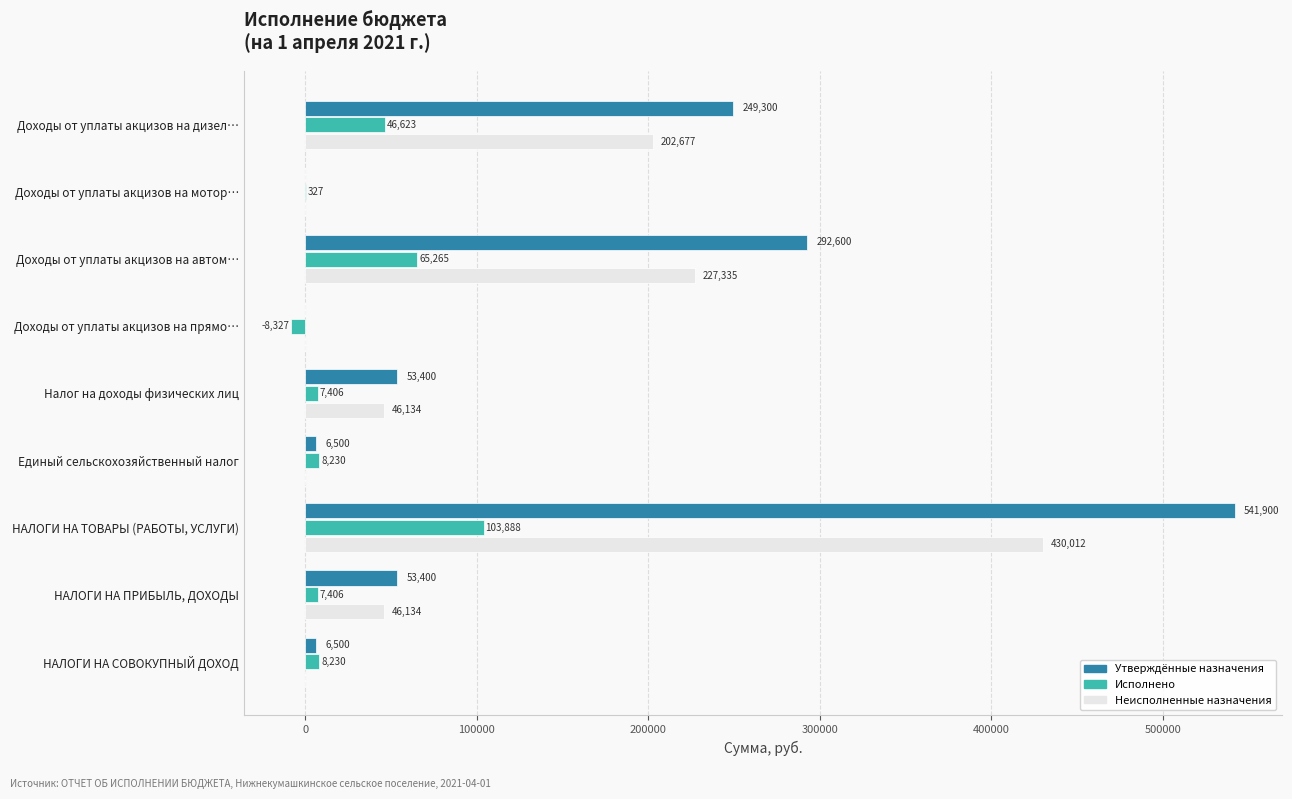

At which label is Неисполненные назначения closest to 215006?

Доходы от уплаты акцизов на дизел…